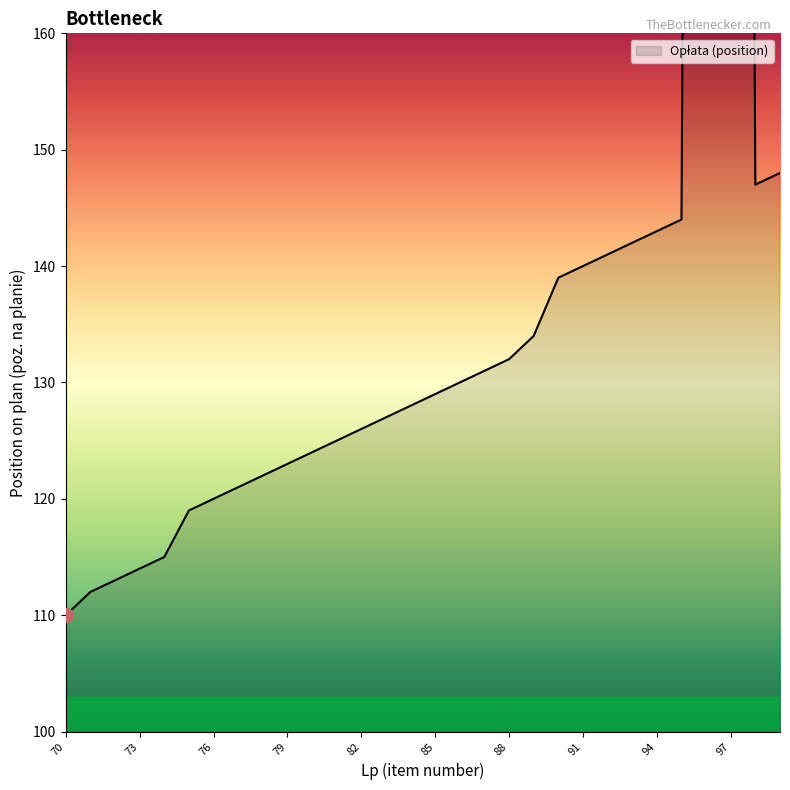

What is the value of the 12th point from the left?

125